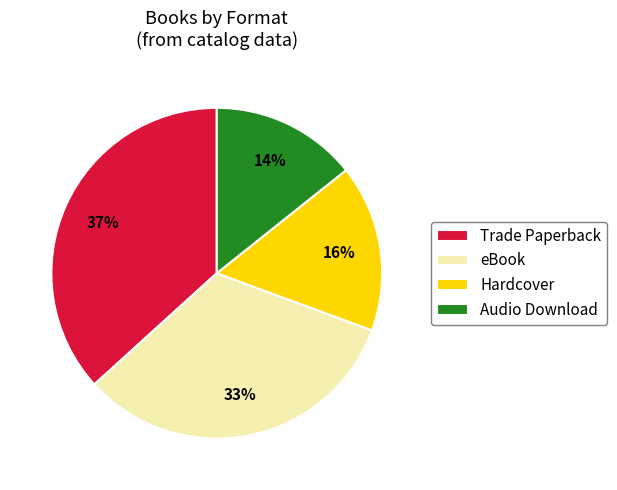

Which has a higher value, Hardcover or Trade Paperback?

Trade Paperback